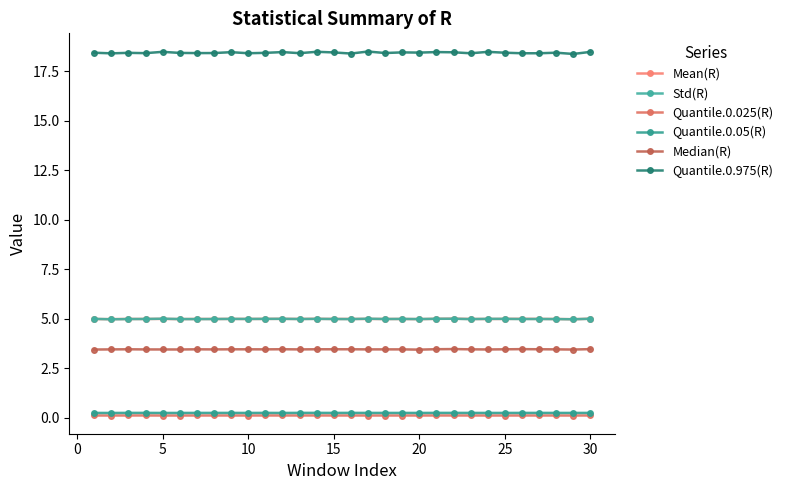

True or false: Median(R) and Quantile.0.05(R) intersect in this chart.

False